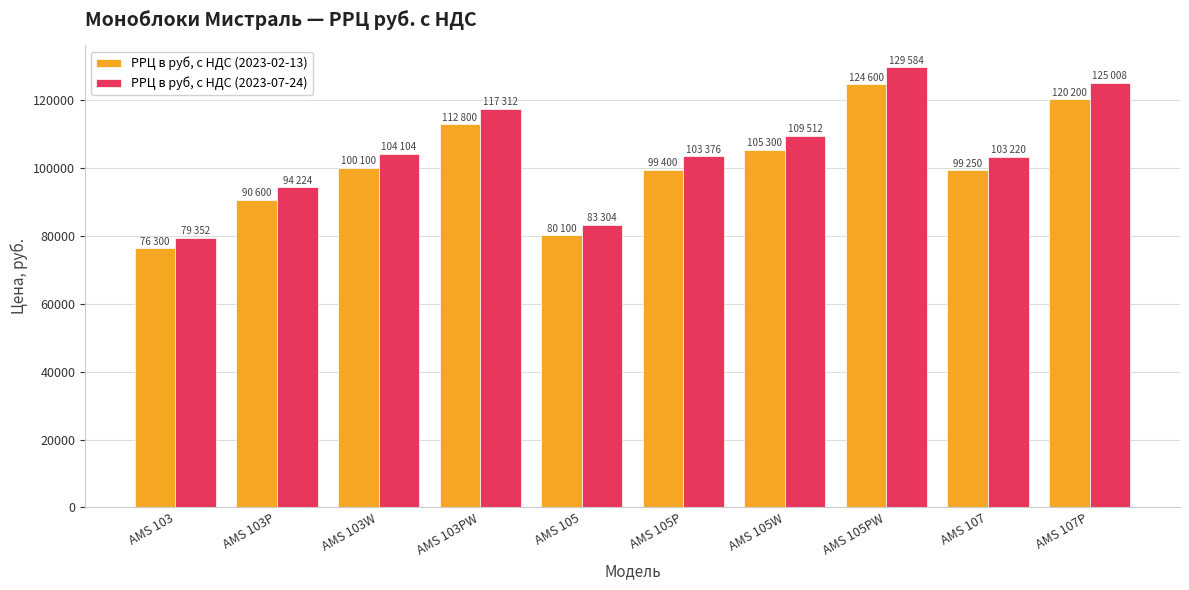

What is the sum of the РРЦ в руб, с НДС (2023-07-24) values at AMS 103PW and AMS 107P?

242320